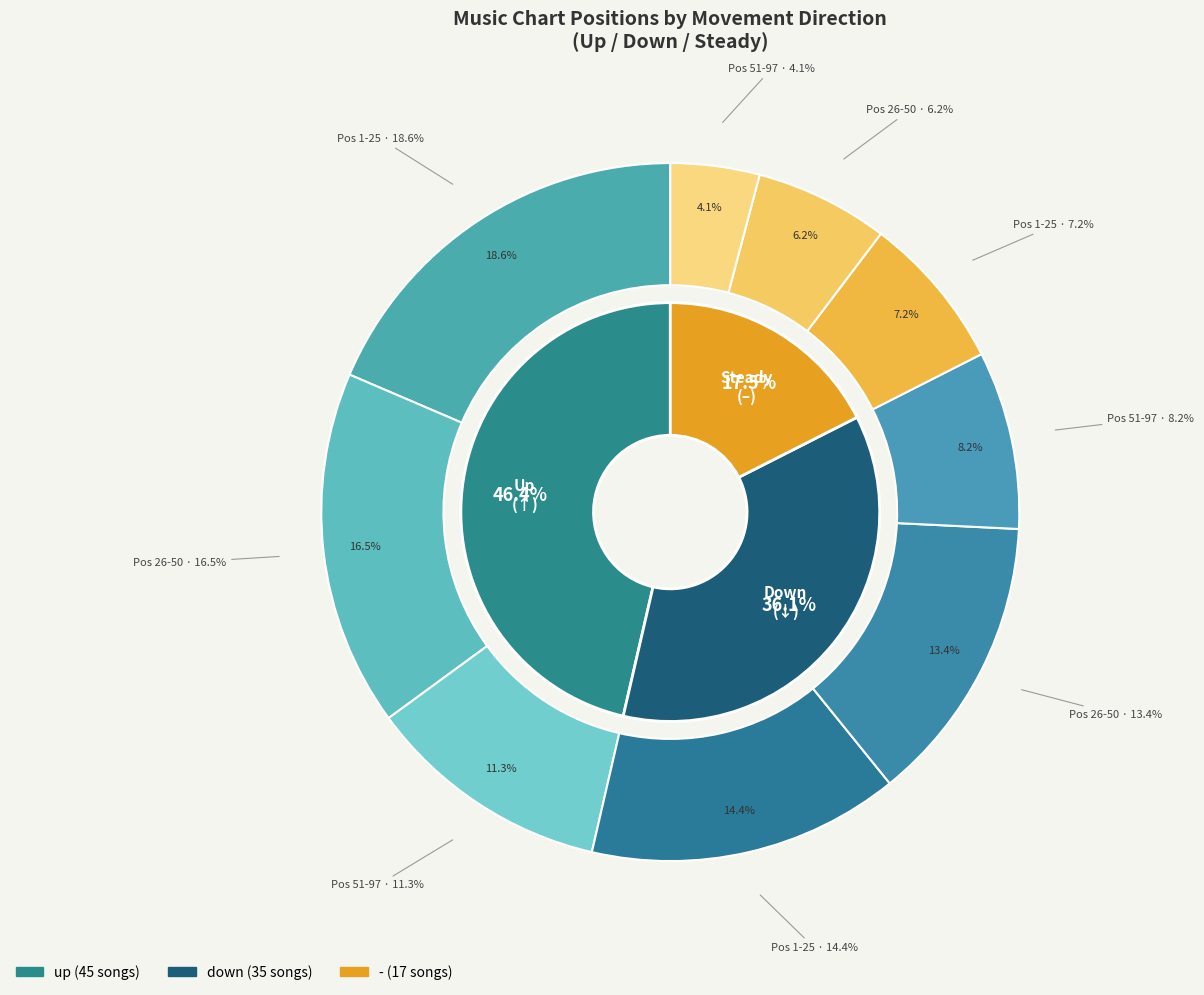

Does up represent more than half of the total?

No